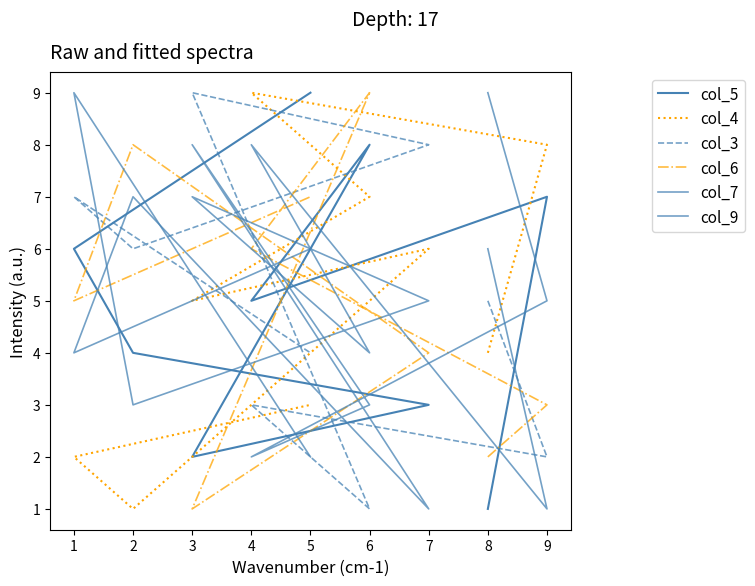

Is it true that col_3 equals 1 at 6?

False